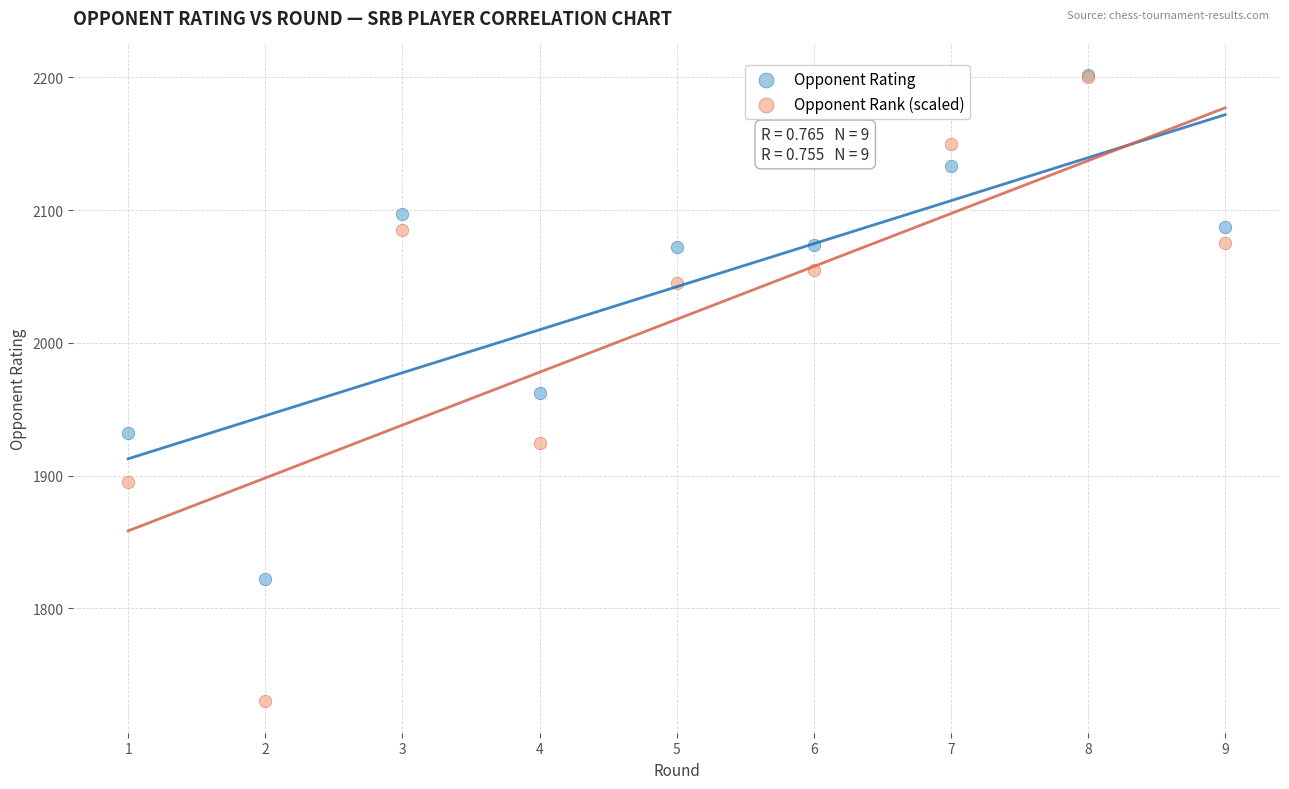

What are all the series names shown in the legend?

Opponent Rating, Opponent Rank (scaled)